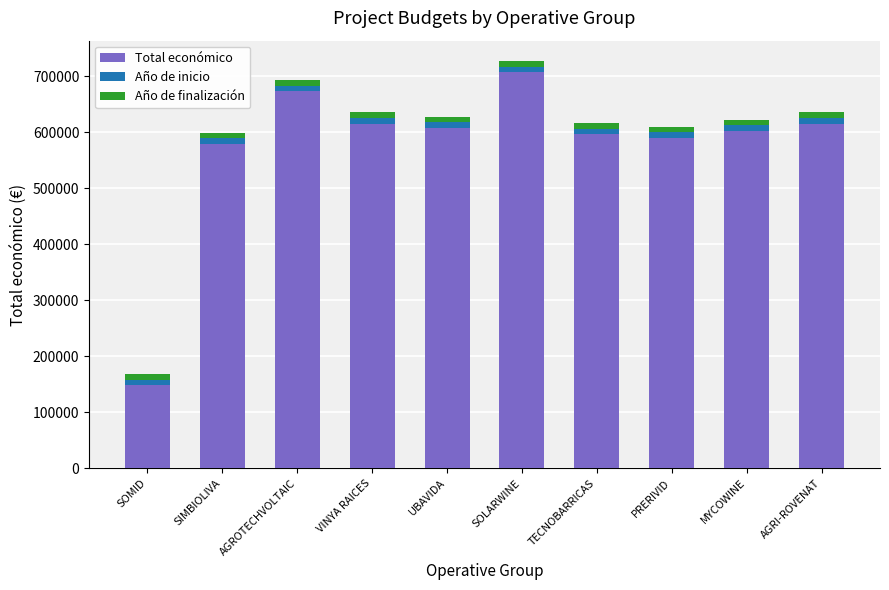

What is the difference between the maximum and minimum values in the Total económico series?

558163.0